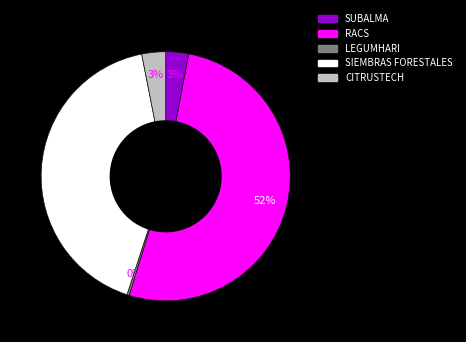

Does SIEMBRAS FORESTALES account for over 50% of the chart?

No